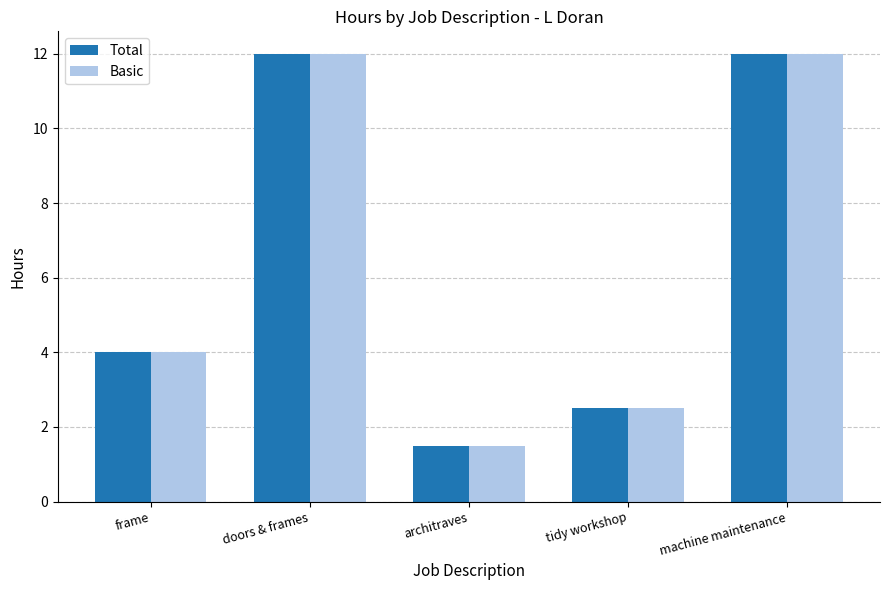

At how many categories does at least one series exceed 3?

3